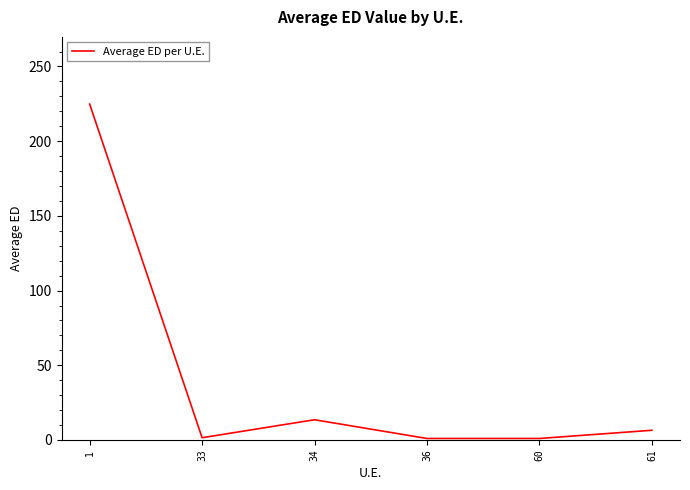

True or false: the data has more than 1 interior local peaks.

False